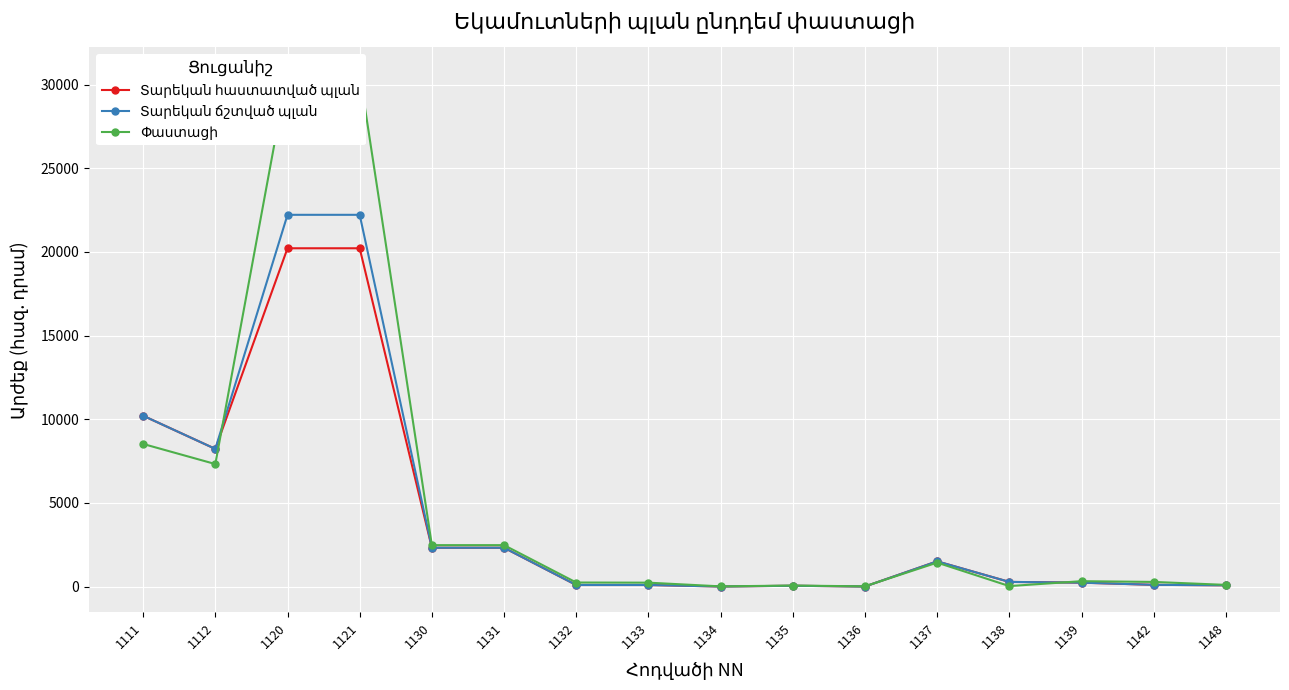

What are all the series names shown in the legend?

Տարեկան հաստատված պլան, Տարեկան ճշտված պլան, Փաստացի